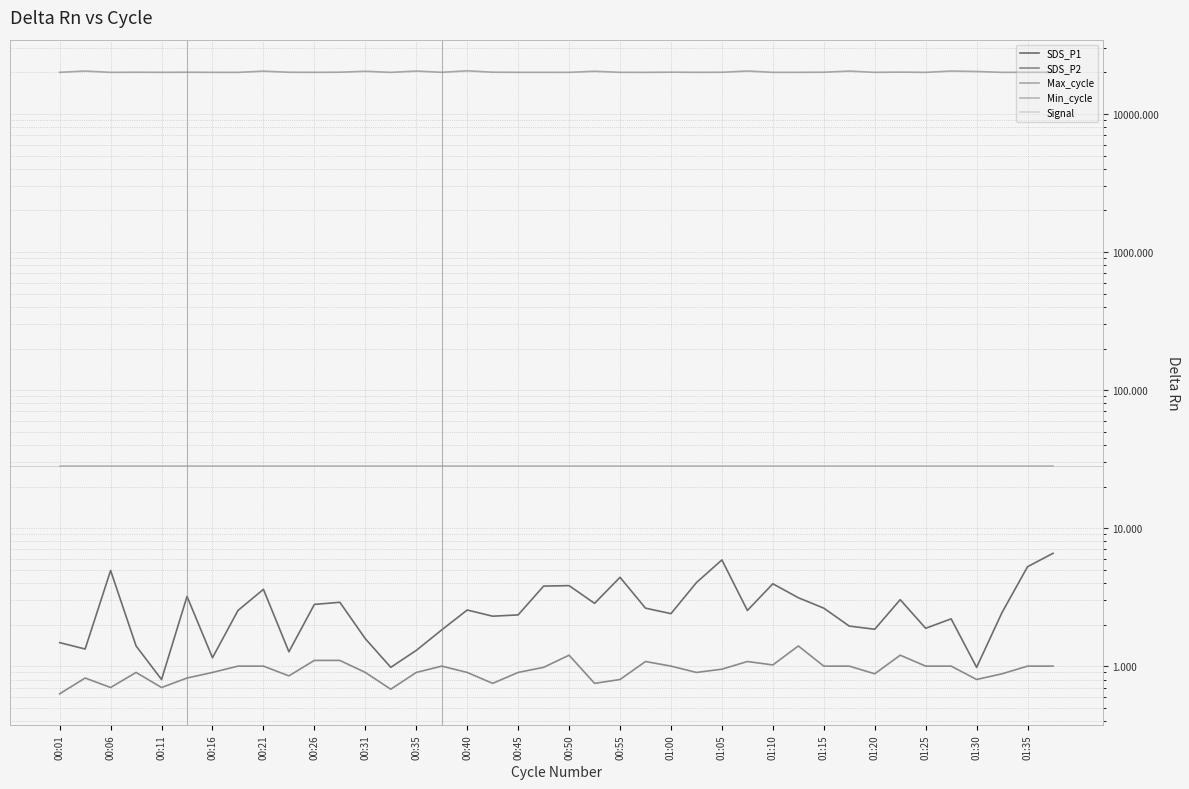

What is the spread (max minus min) of values at 25?

20108.0